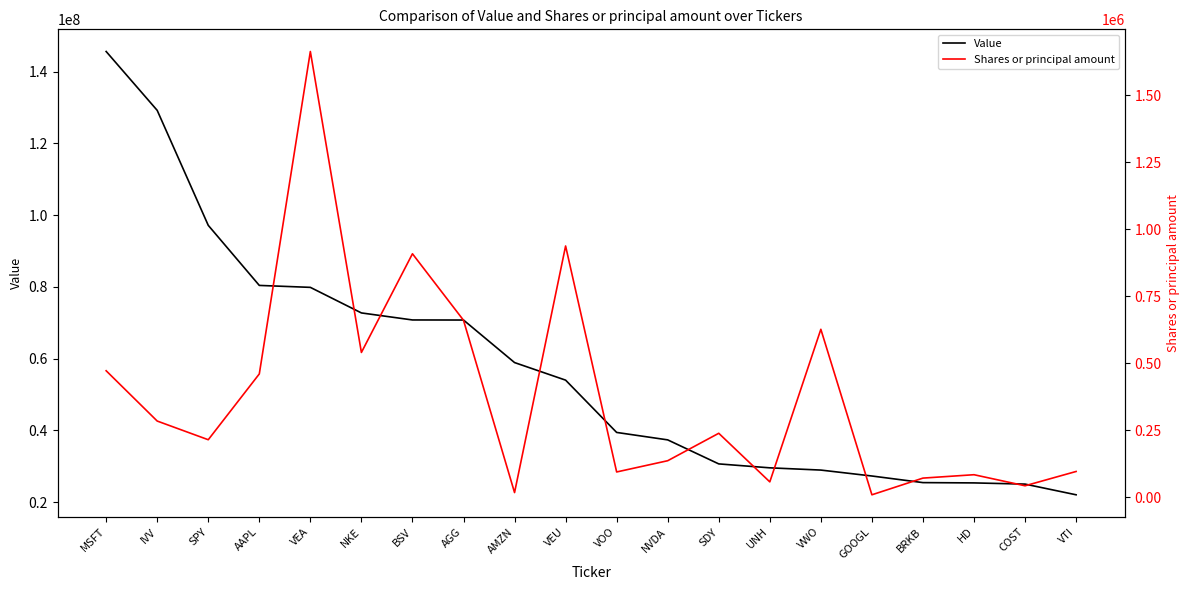

At which category is the sum across all series the highest?

MSFT